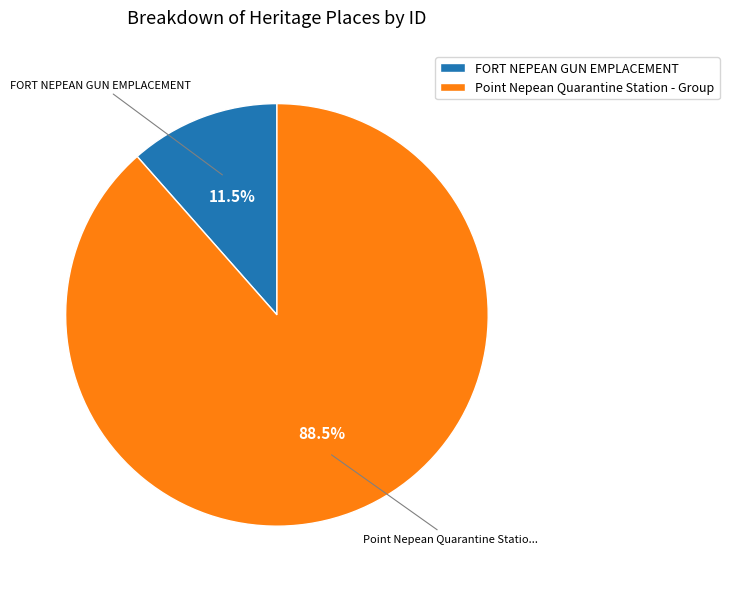

How much of the chart is everything except Point Nepean Quarantine Station - Group?

11.5%